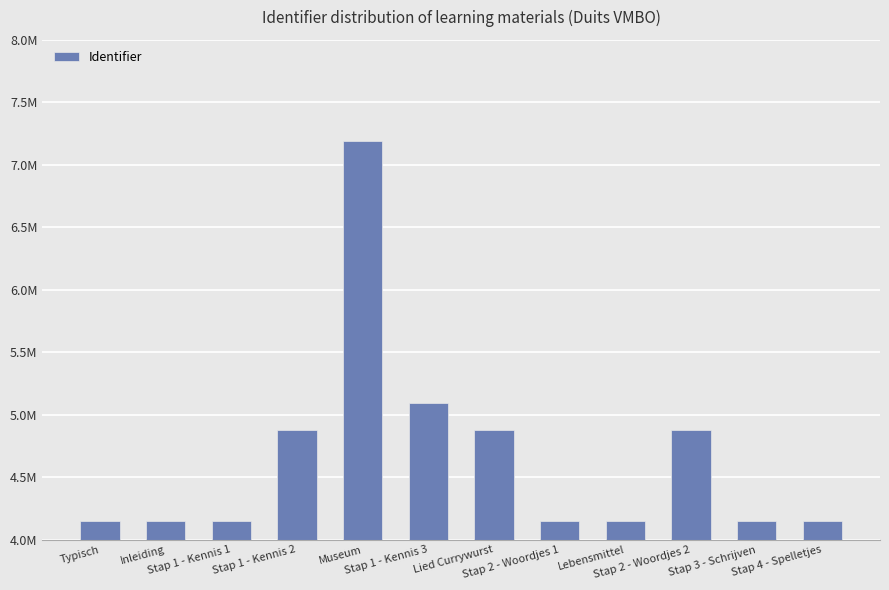

Does the chart contain any negative values?

No